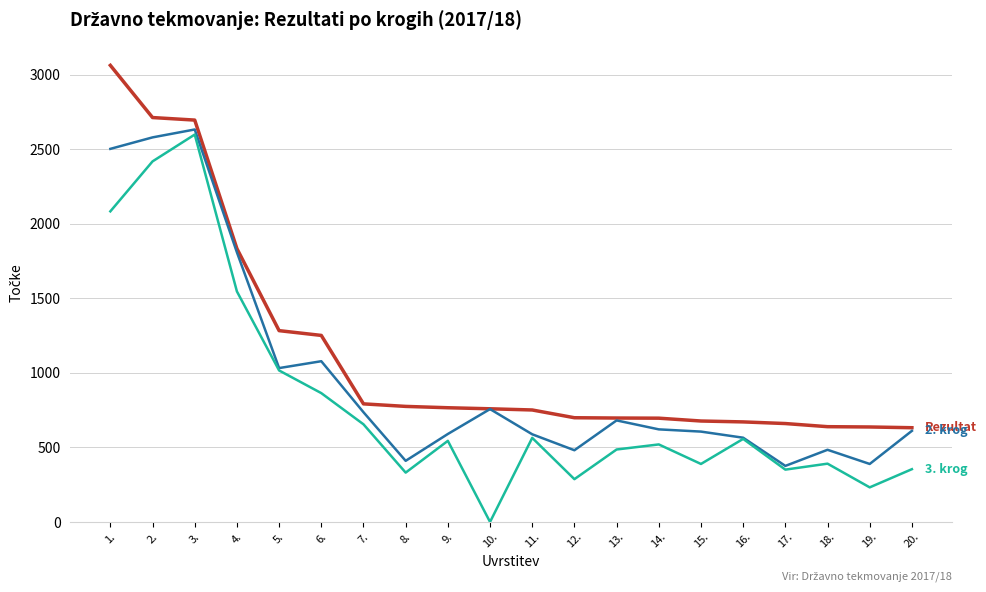

What is the maximum value shown in the chart?

3062